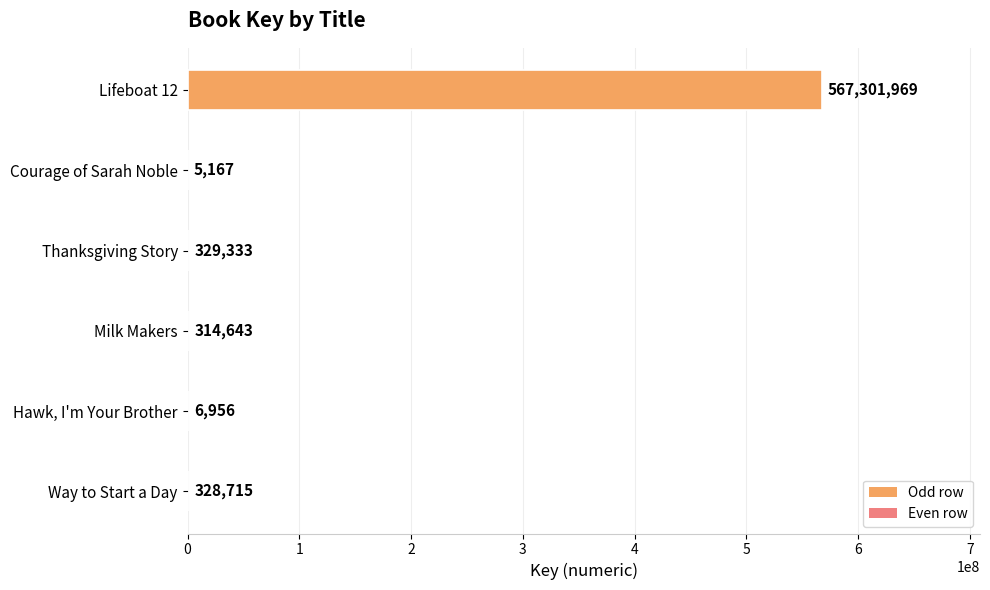

Is it true that the value at Lifeboat 12 is 567301969?

True